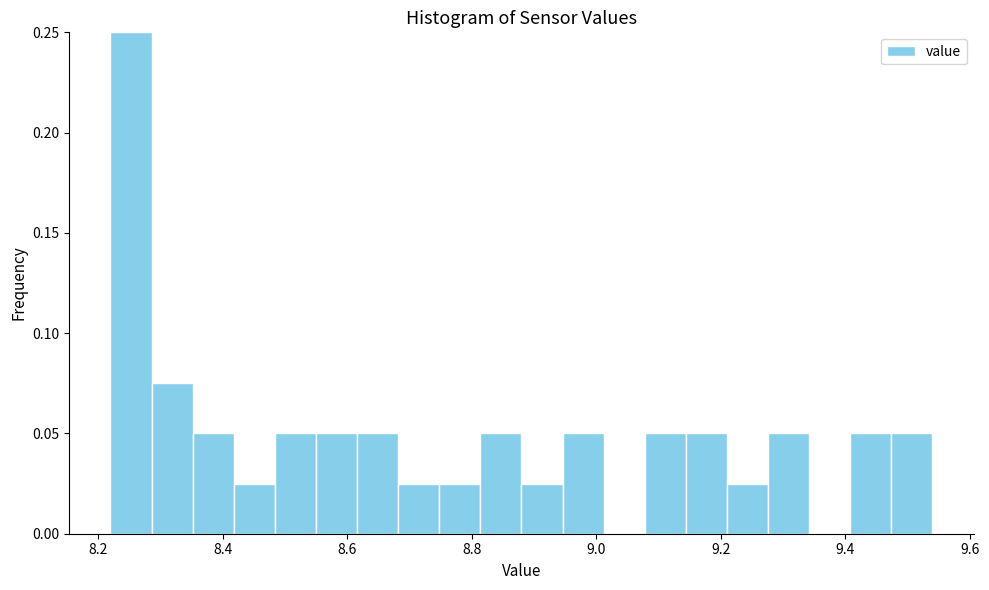

Read against the x-axis, roughly where is the centre of the tallest bar?

8.26